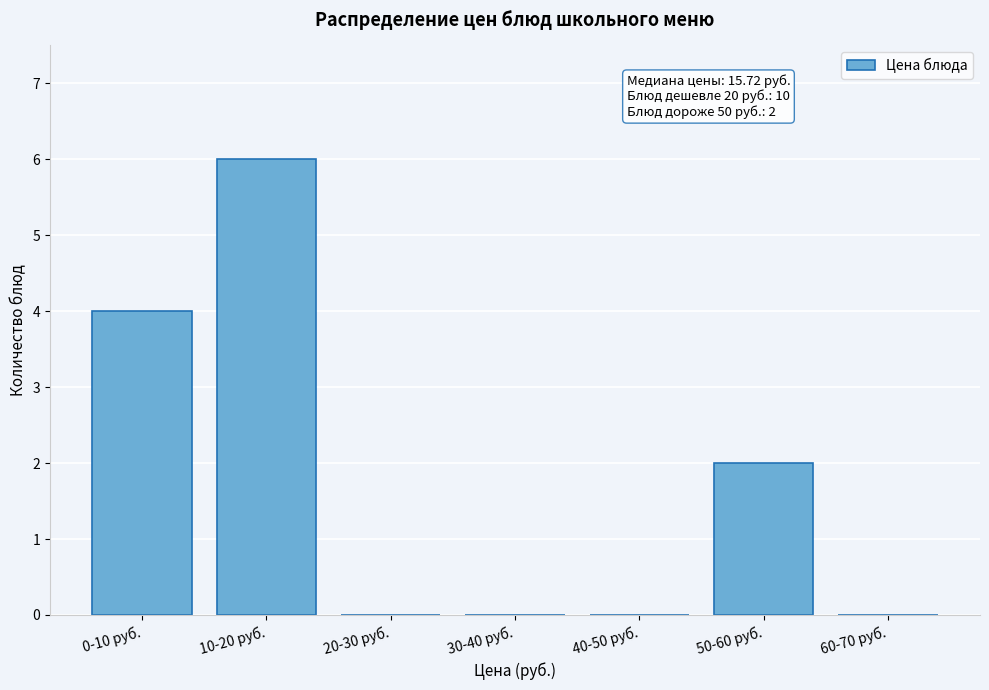

Reading right to left, what are all the values shown in this chart?

60-70 руб.=0	50-60 руб.=2	40-50 руб.=0	30-40 руб.=0	20-30 руб.=0	10-20 руб.=6	0-10 руб.=4